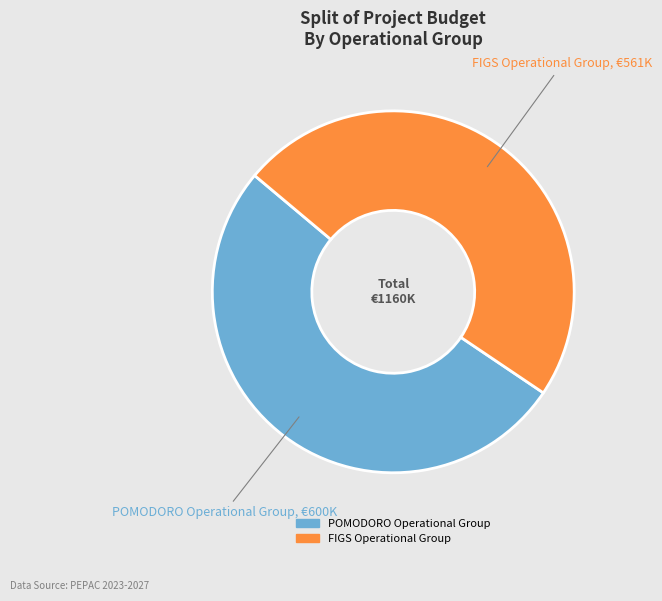

How many slices are in this pie chart?

2